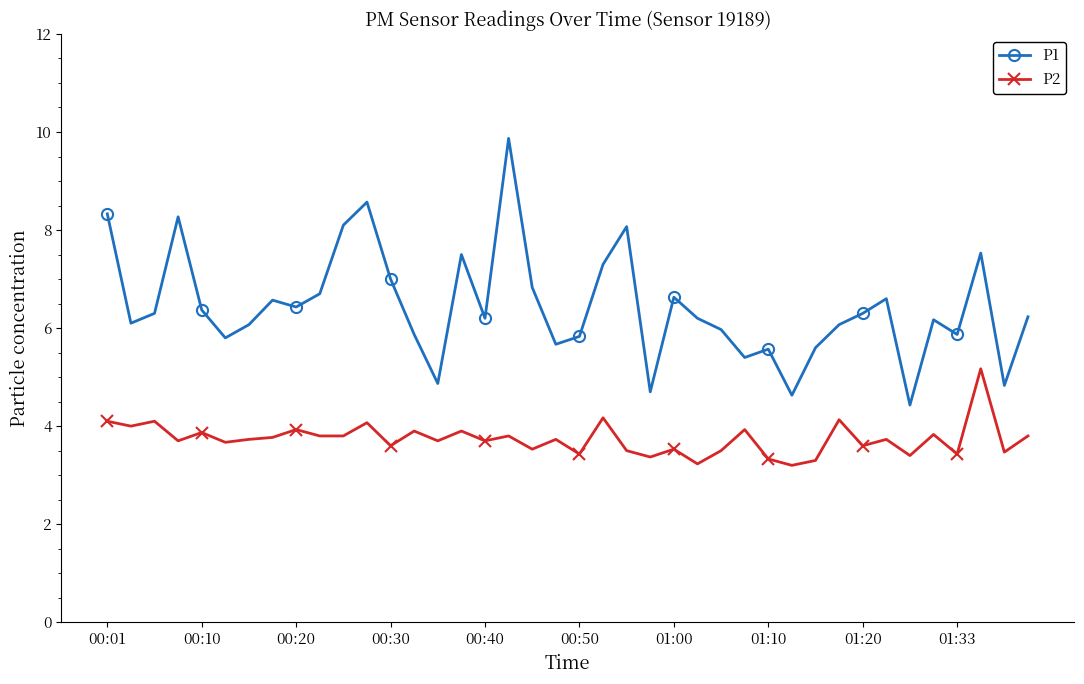

Which series has the largest total across all categories?

P1